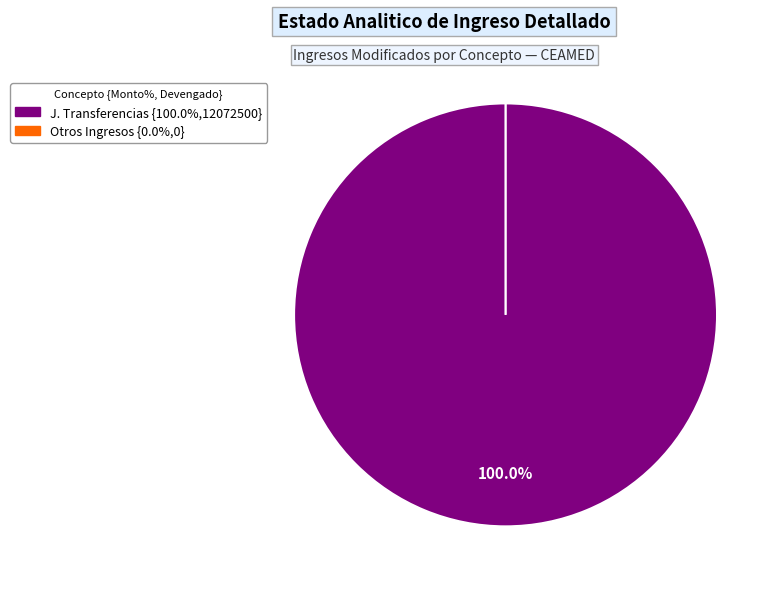

Which category has the biggest portion of the pie?

J. Transferencias